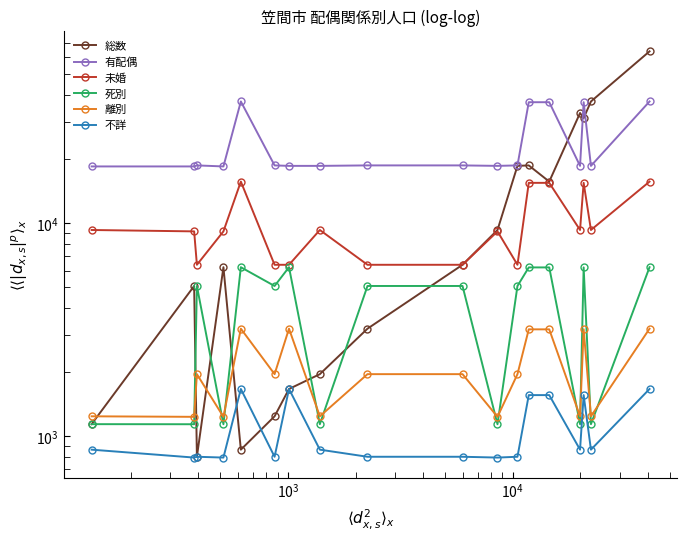

How many lines are shown in the chart?

6